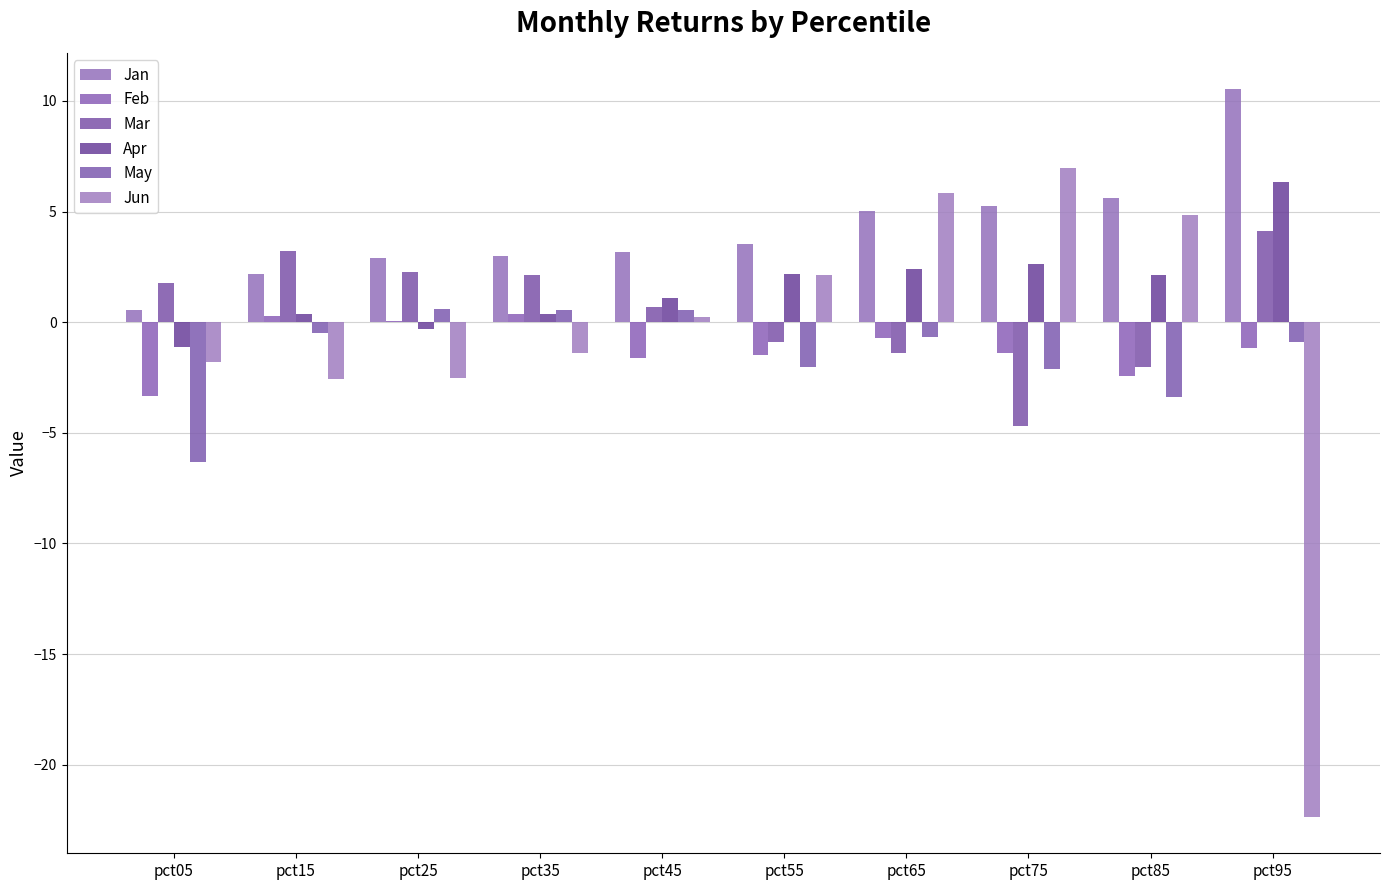

How many groups of bars are there?

10